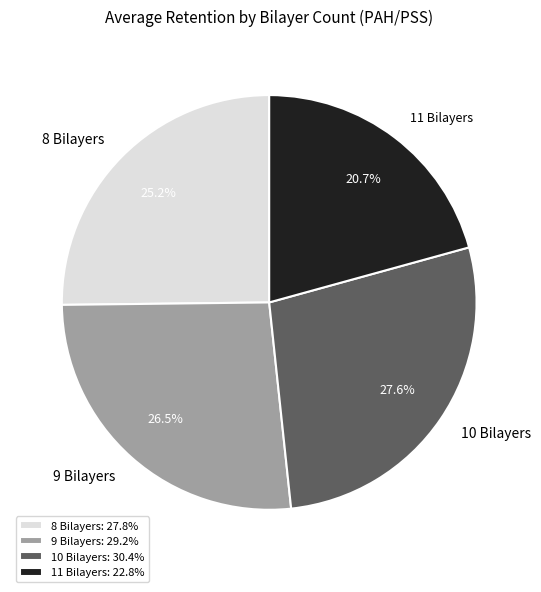

What is the largest slice in the pie chart?

10 Bilayers